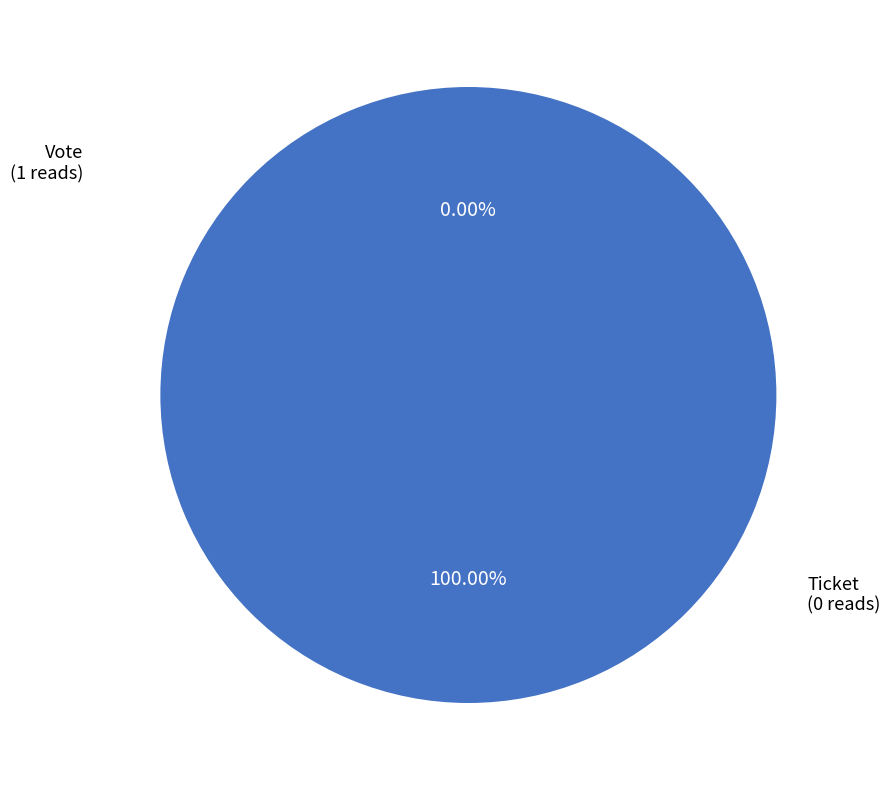

To the nearest percent, what portion does Vote represent?

100%